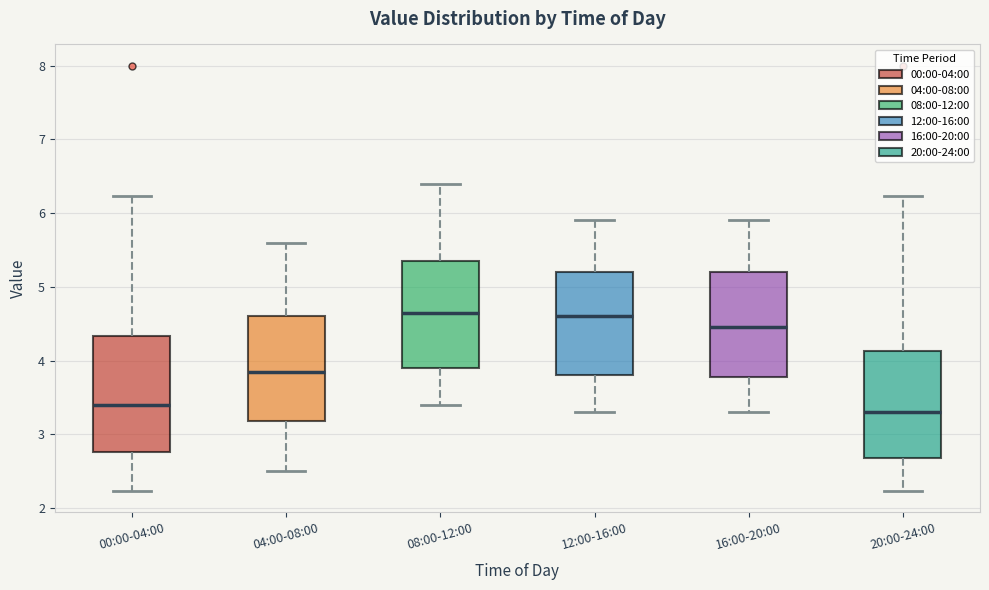

Which box's median line is the lowest?

20:00-24:00